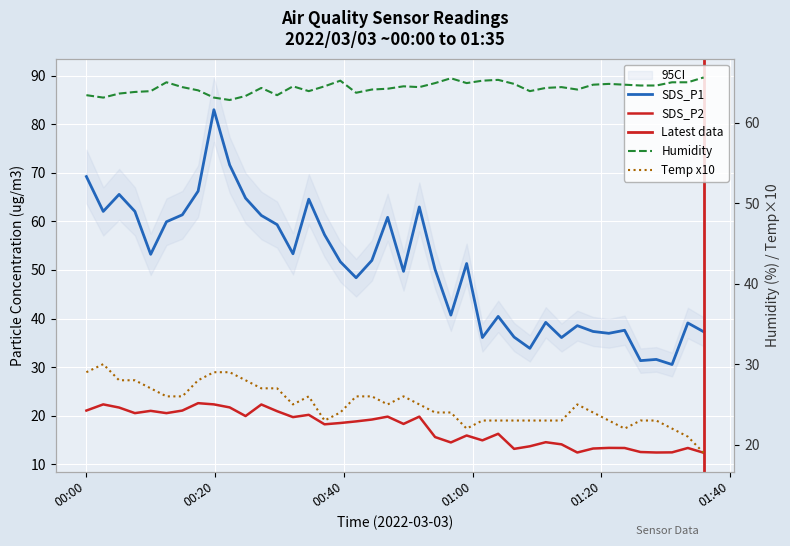

What is the value of the Temp point at the 25th from the left?

22.0